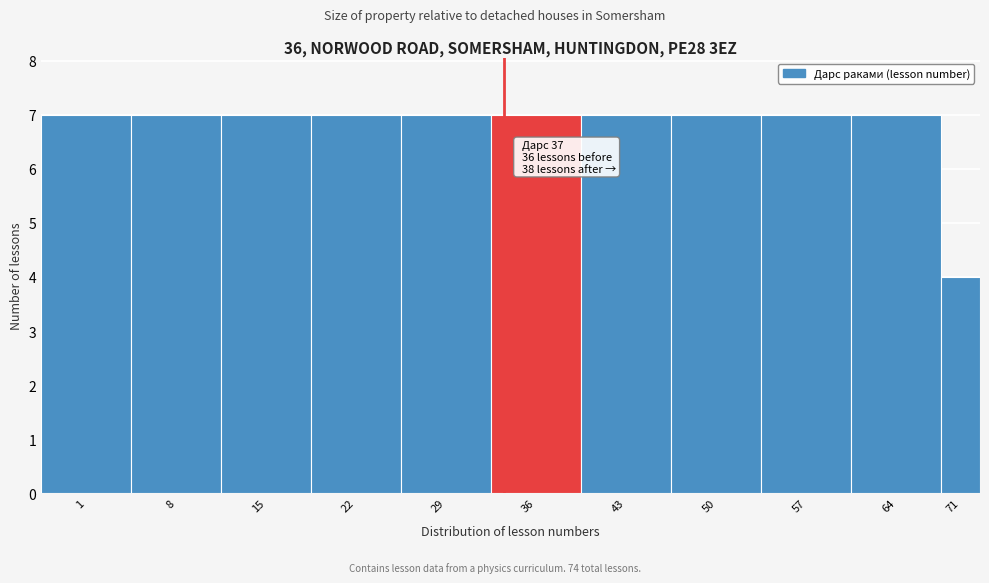

Reading left to right, list all the values displayed in this chart.

7	7	7	7	7	7	7	7	7	7	4